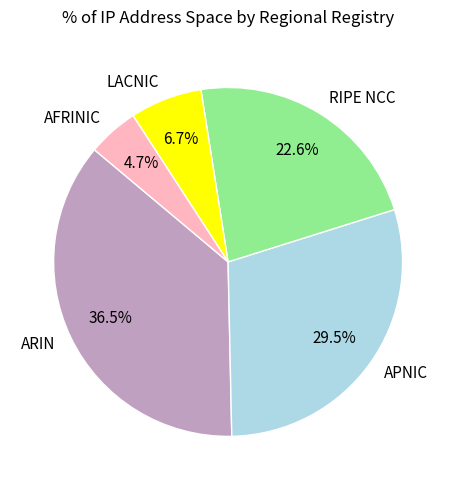

To the nearest percent, what is the difference between the RIPE NCC and AFRINIC slice percentages?

18%